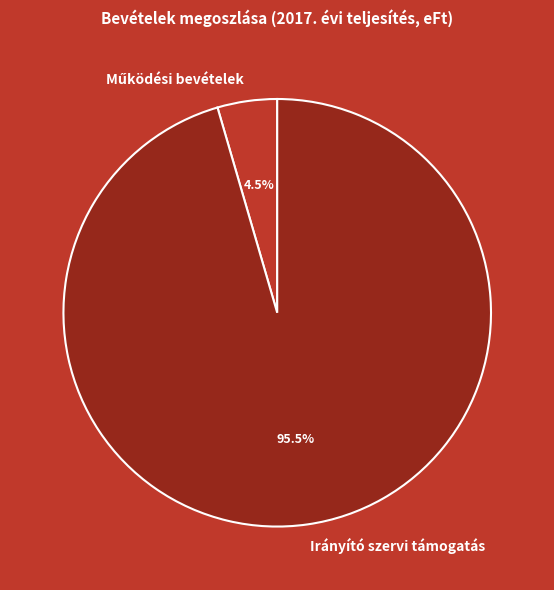

Which slice is the largest?

Irányító szervi támogatás